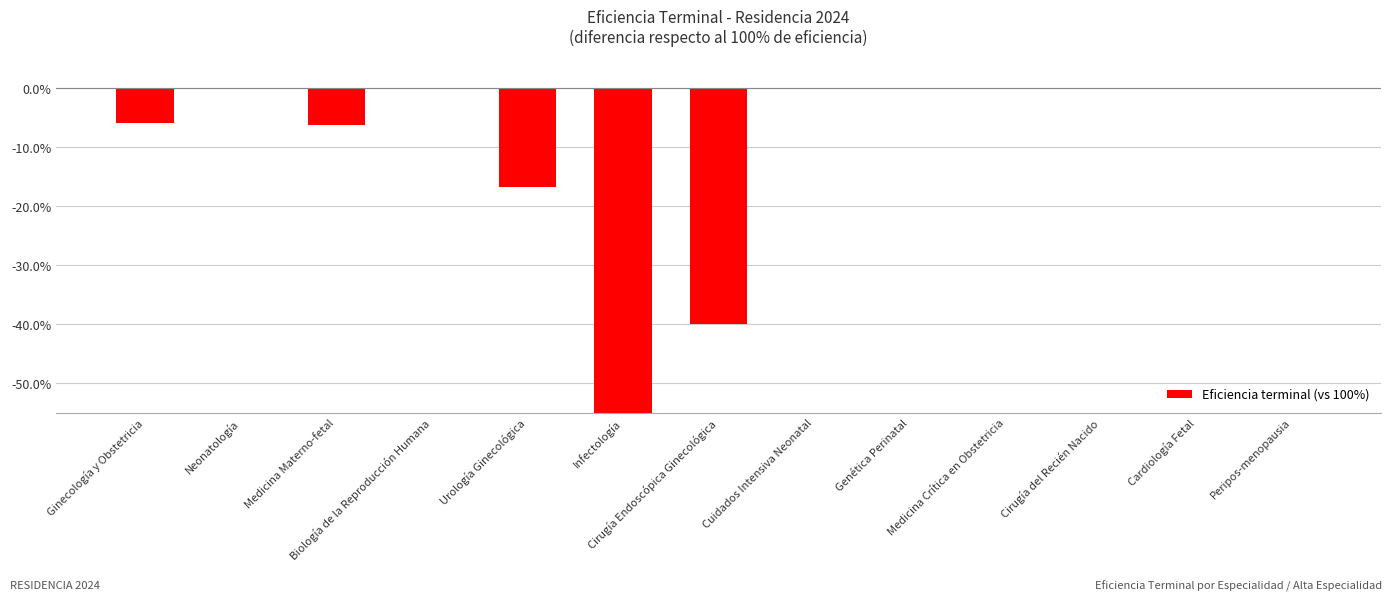

What is the label of the 13th bar from the left?

Peripos-menopausia